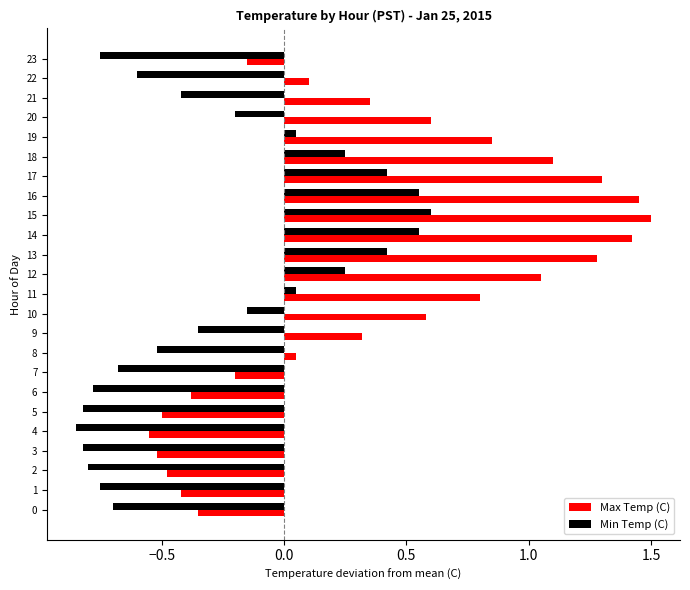

At which category is the sum across all series the highest?

15